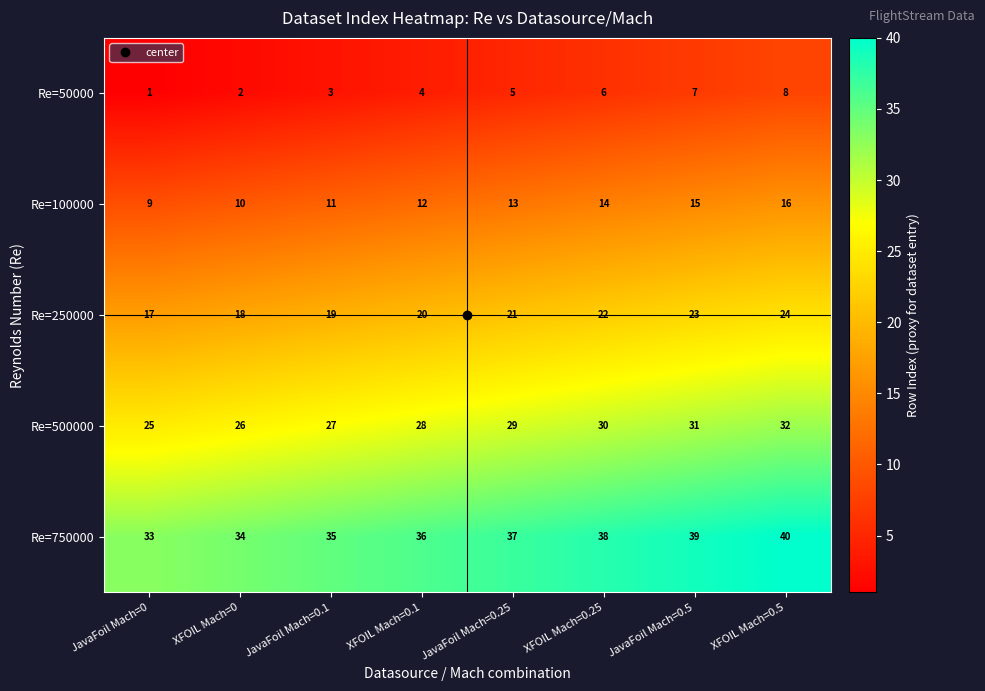

Count the number of categories in the chart.

8